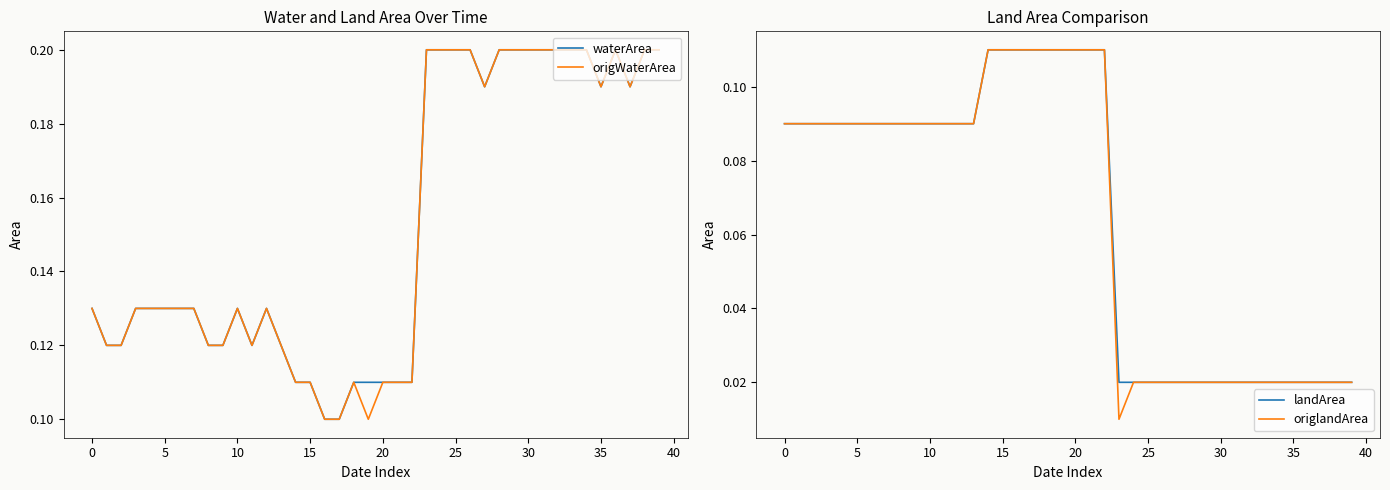

True or false: landArea and waterArea intersect in this chart.

False